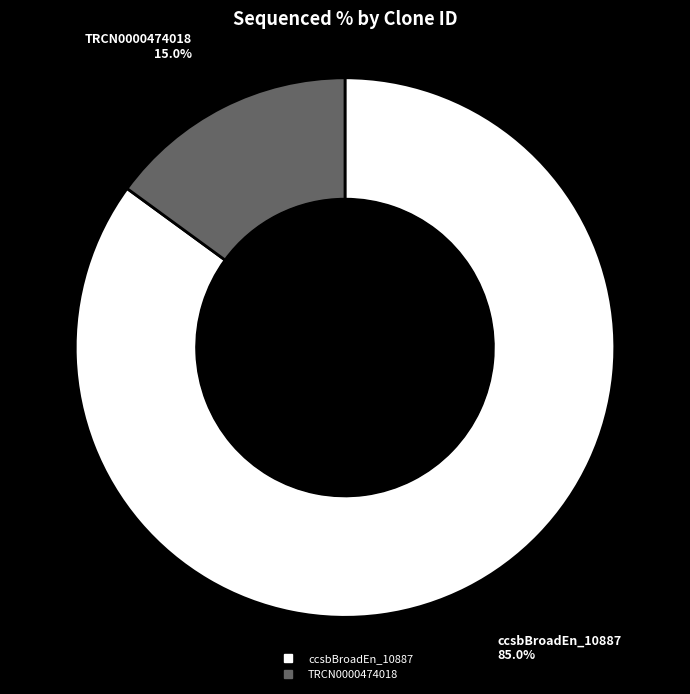

Is there a majority slice in this chart?

Yes